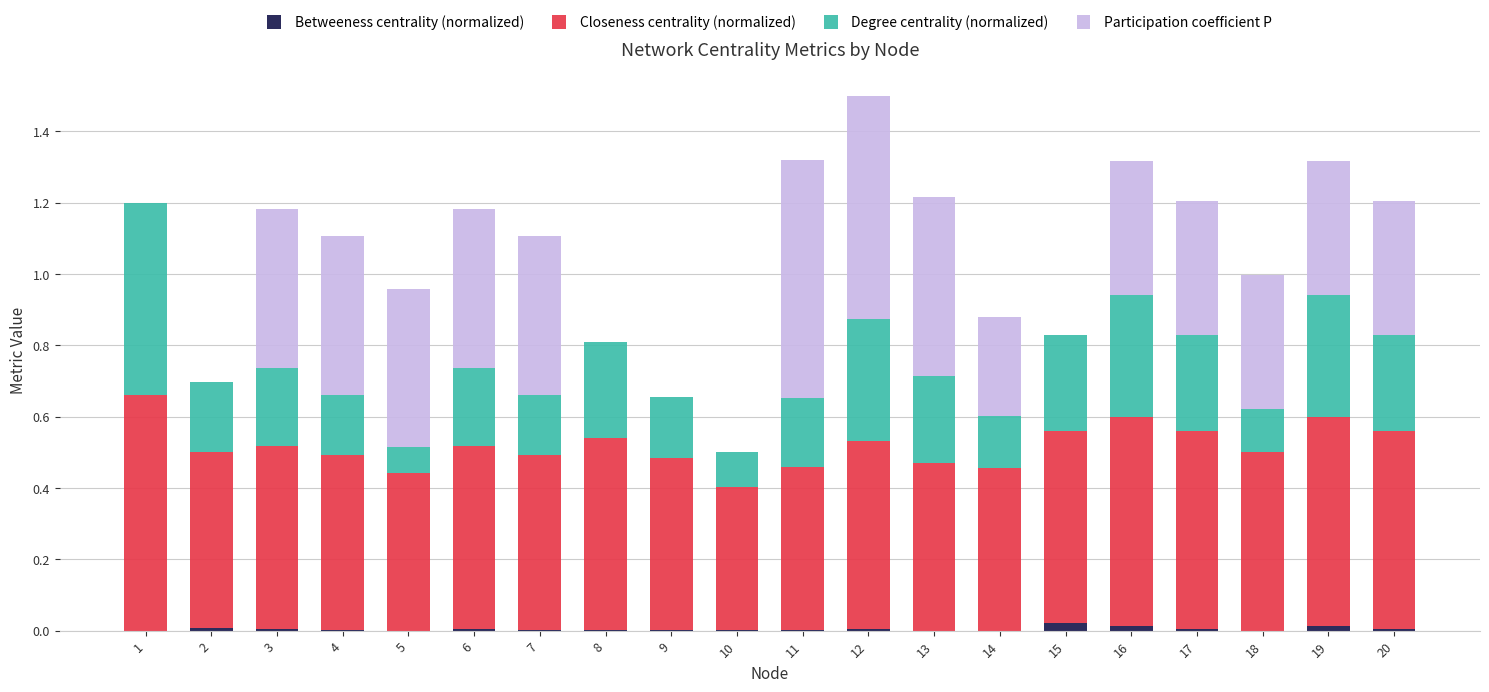

At which category is the sum across all series the highest?

12